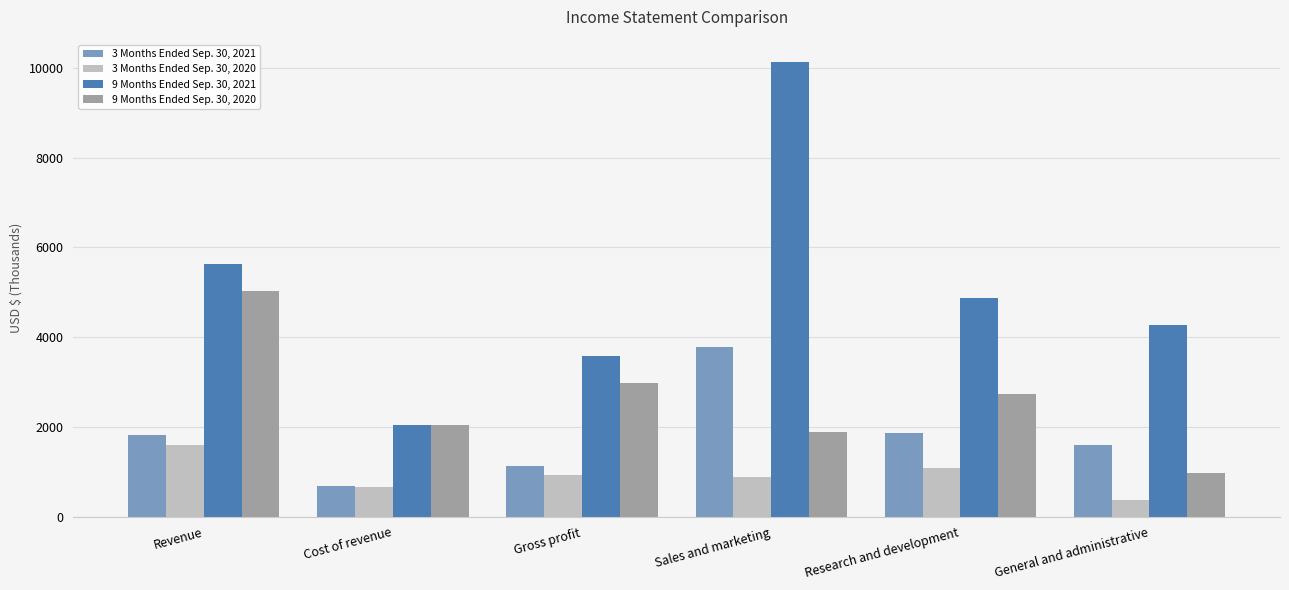

Which category has the lowest value in the 3 Months Ended Sep. 30, 2021 series?

Cost of revenue